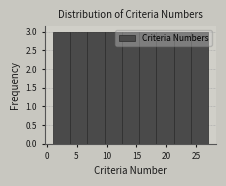

How tall is the bar that spans 4.0 to 7.0 on the x-axis? Neither the bar edges nor the heights are printed on the chart, so give them approximately, as read against the axes.

3